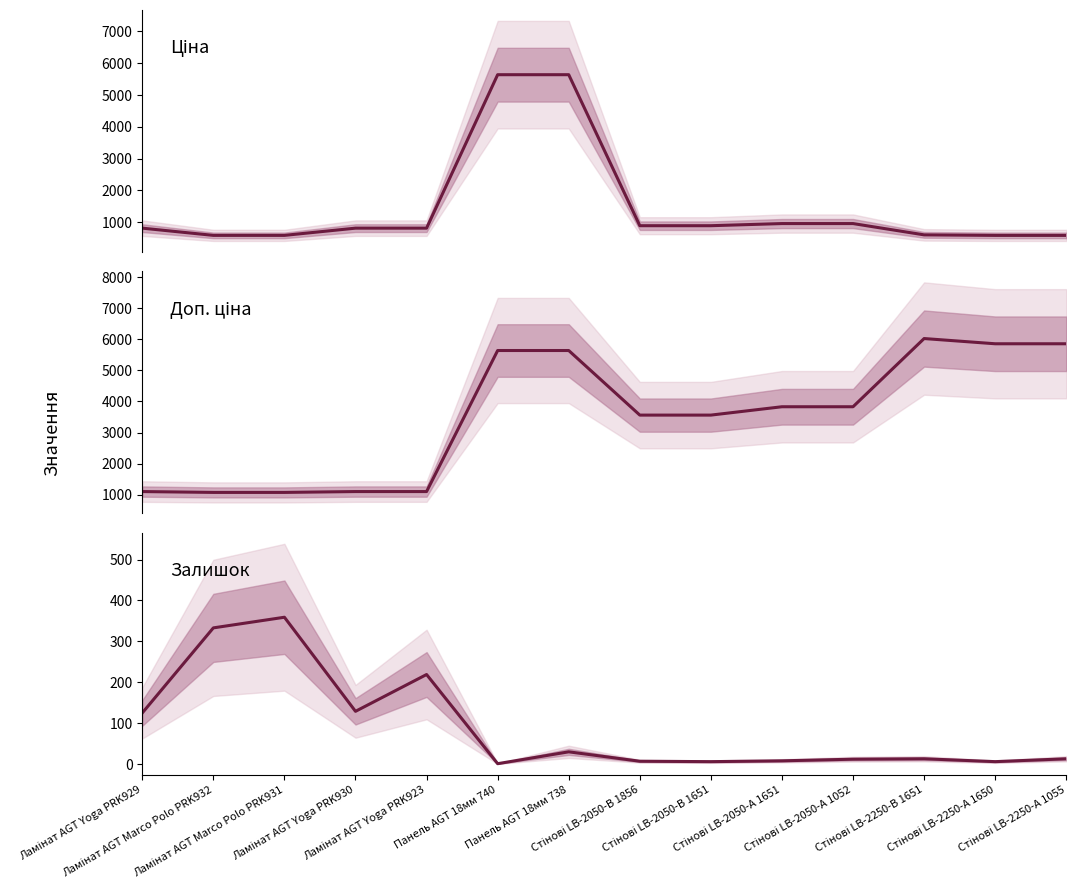

True or false: Доп. ціна has more than 2 points higher than both neighbors.

False